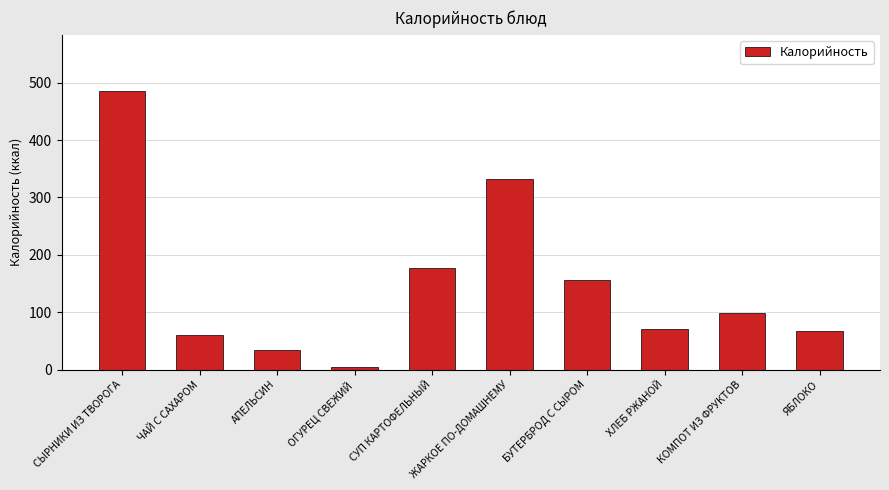

How many categories are shown in the chart?

10